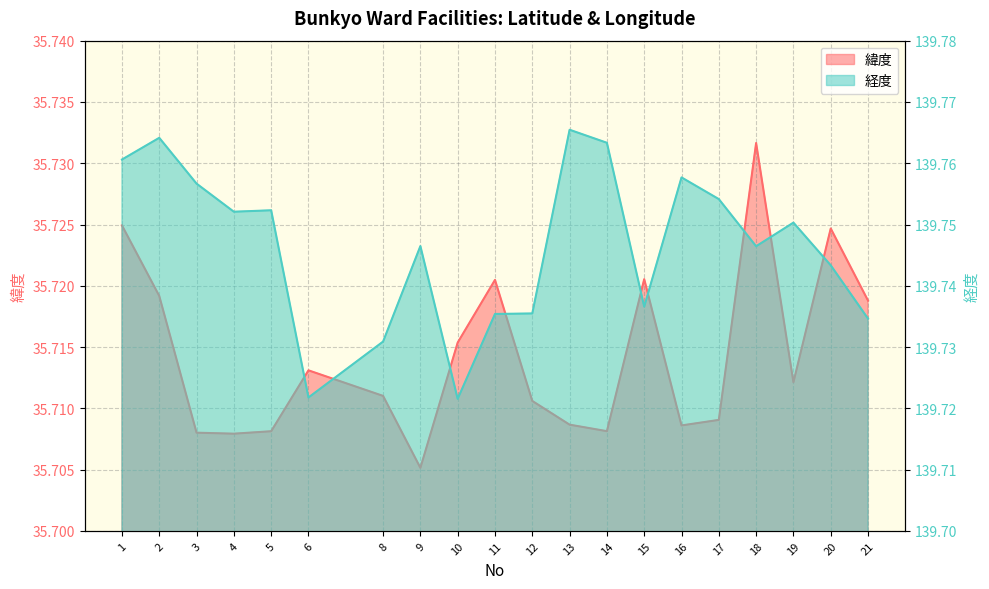

What is the average value of the 緯度 series?

35.7